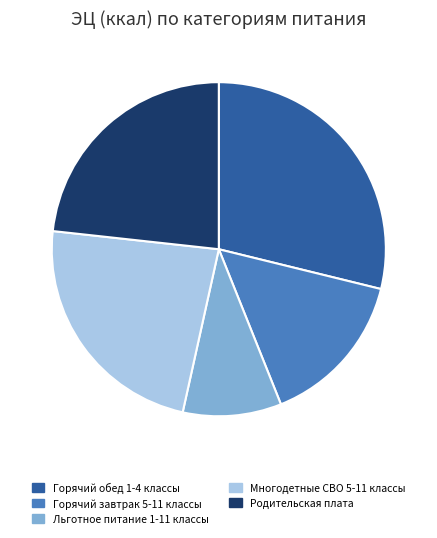

Is Льготное питание 1-11 классы the majority of the pie?

No